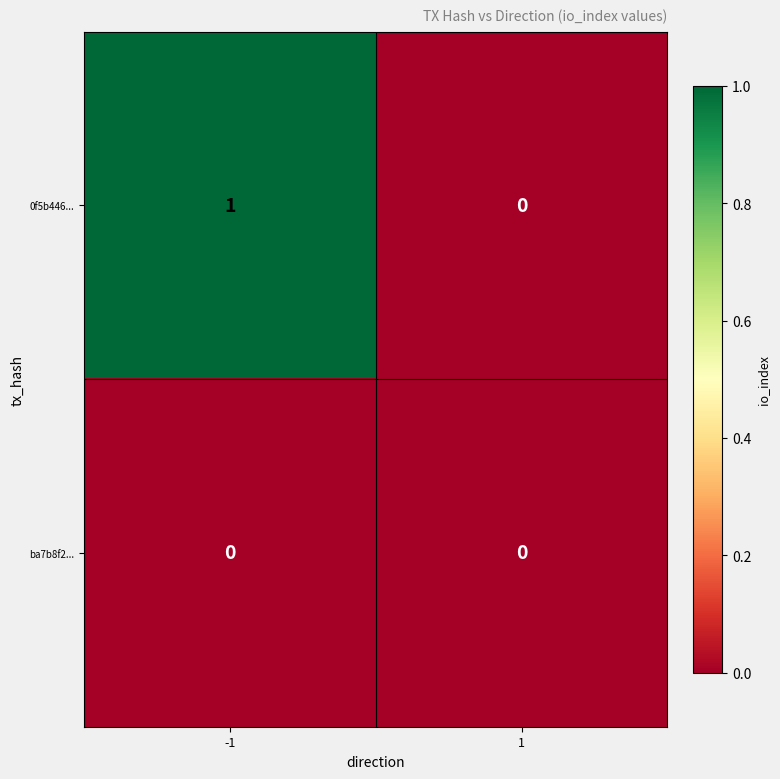

True or false: ba7b8f2... has a value of 0 at -1.

True